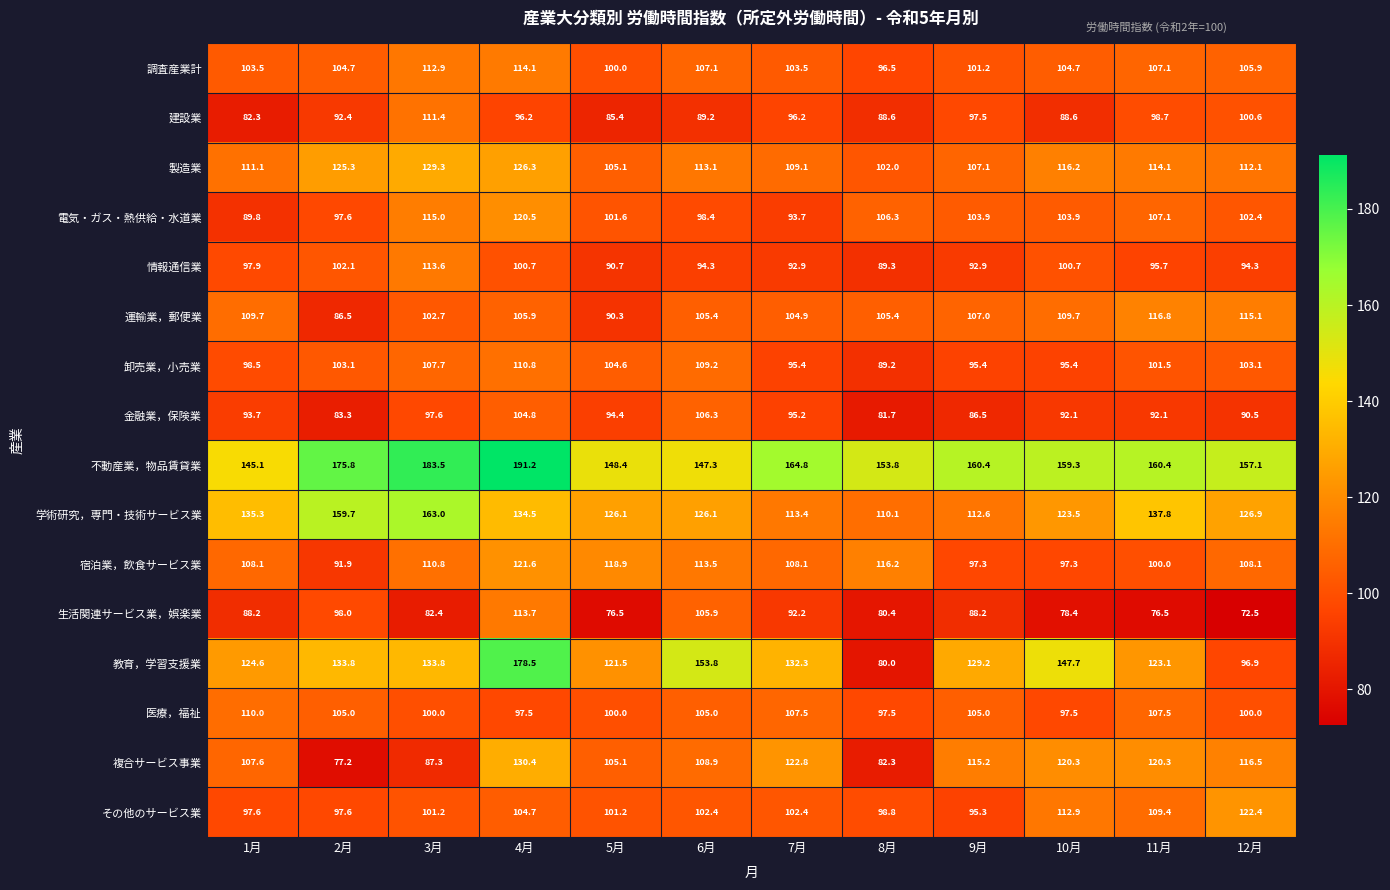

What is the sum of all 情報通信業 values?

1165.1